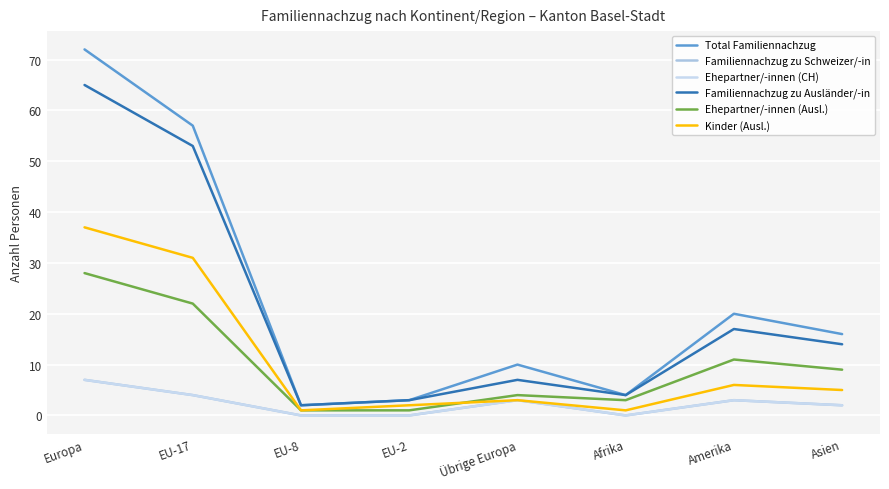

Does the chart display data point markers on the line(s)?

No